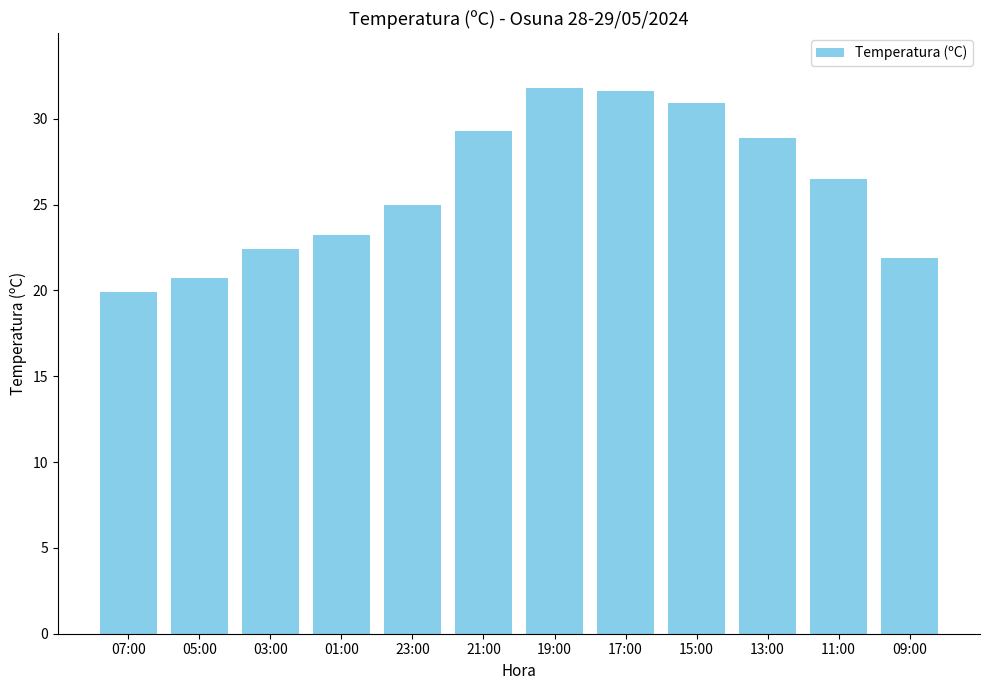

What value does the data have at 11:00?

26.5